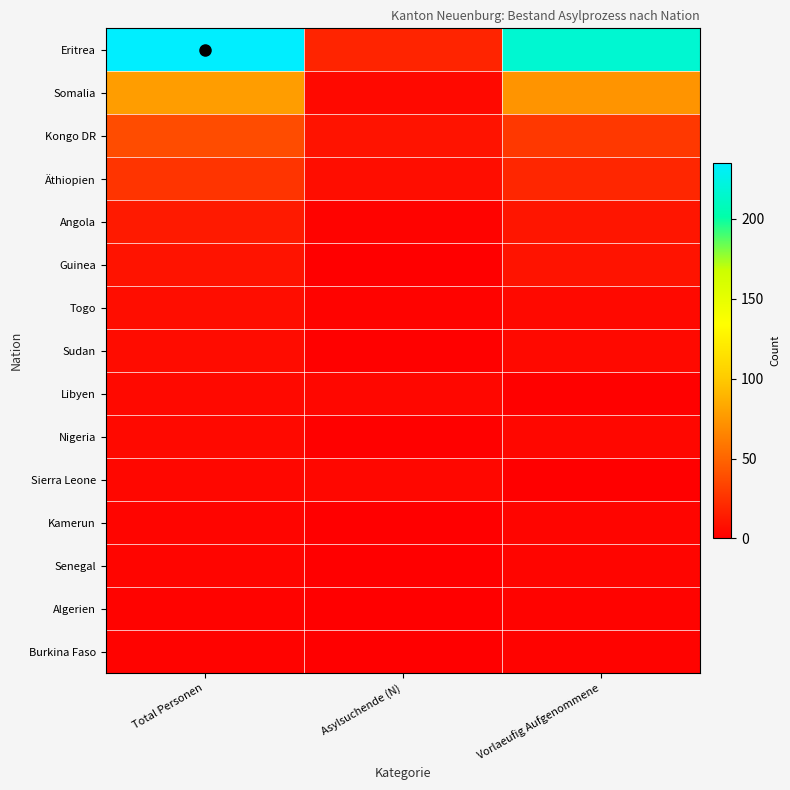

Which series has the widest spread of values?

Eritrea